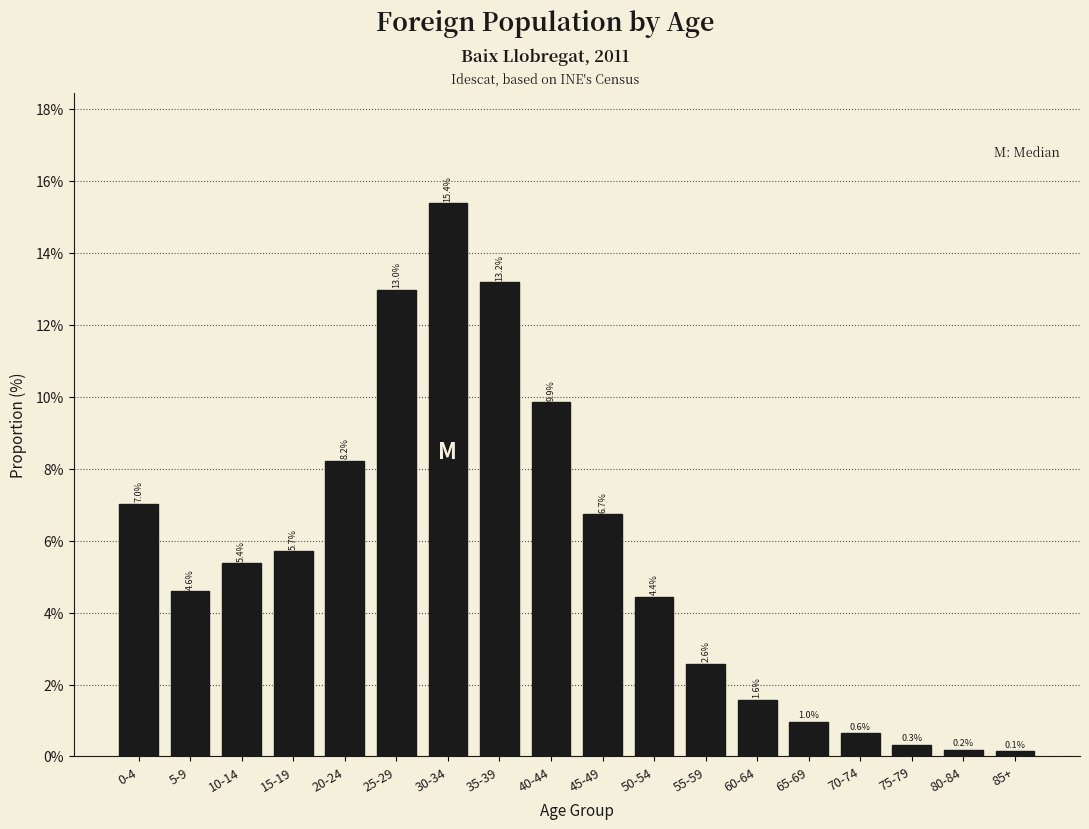

Reading left to right, transcribe all the data shown in this chart.

7.0	4.6	5.4	5.7	8.2	13.0	15.4	13.2	9.9	6.7	4.4	2.6	1.6	1.0	0.6	0.3	0.2	0.1